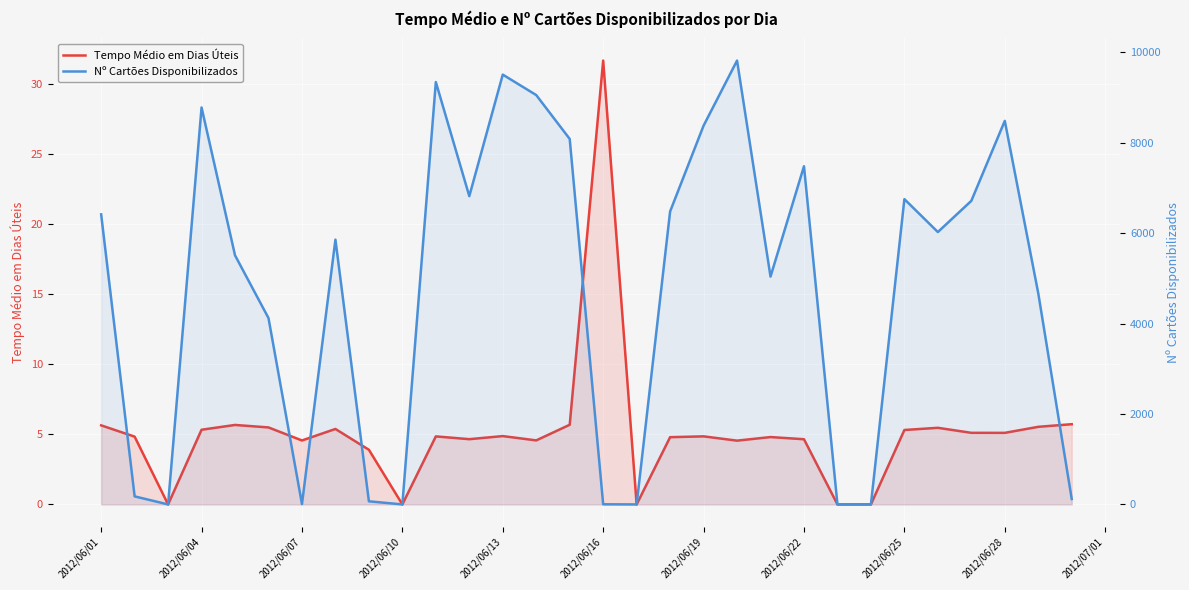

What is the sum of all Nº Cartões Disponibilizados values?

143692.0